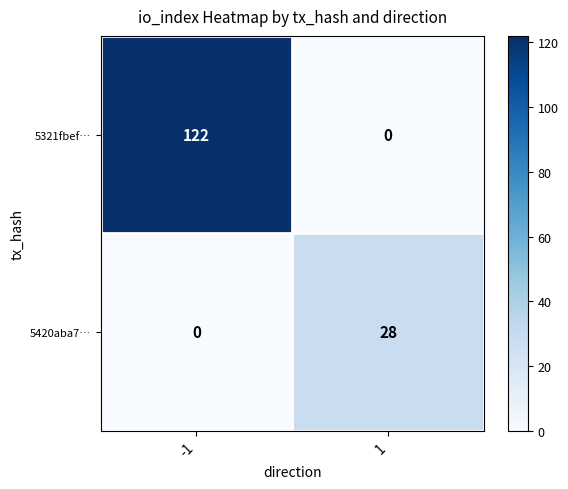

What is the difference between the maximum and minimum values in the 5420aba7… series?

28